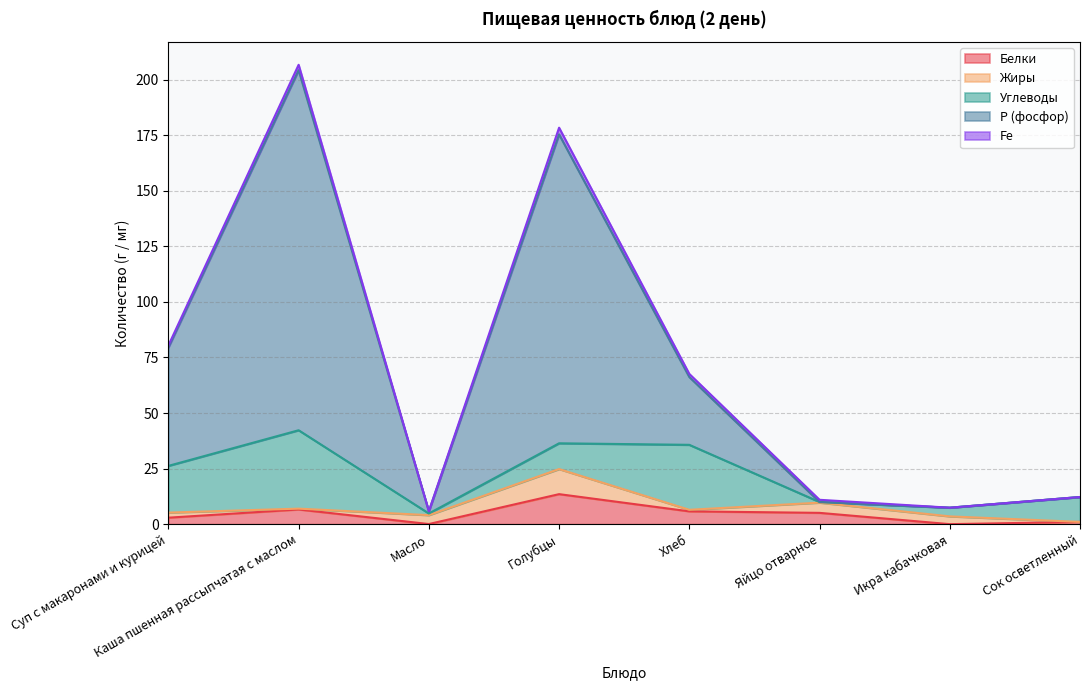

What is the sum of the Жиры values at Каша пшенная рассыпчатая с маслом and Сок осветленный?

0.4